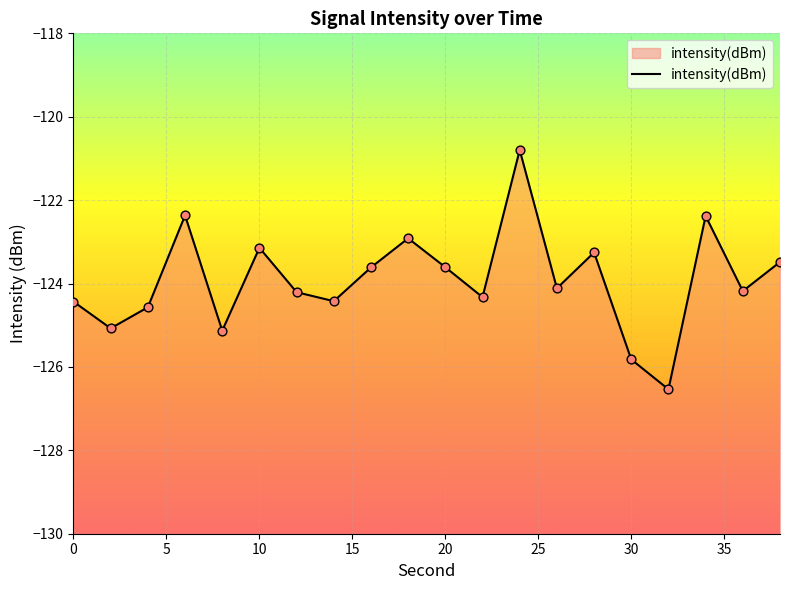

What is the change in value from 16 to 34?

+1.2